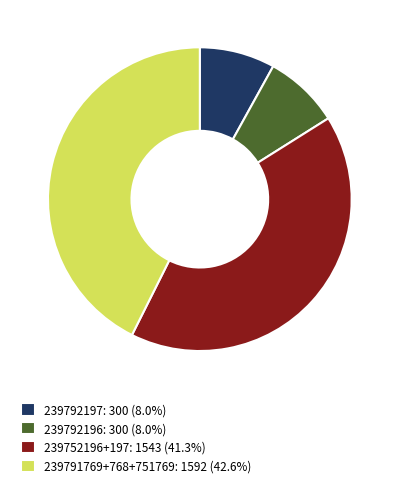

How many segments does this pie chart have?

4